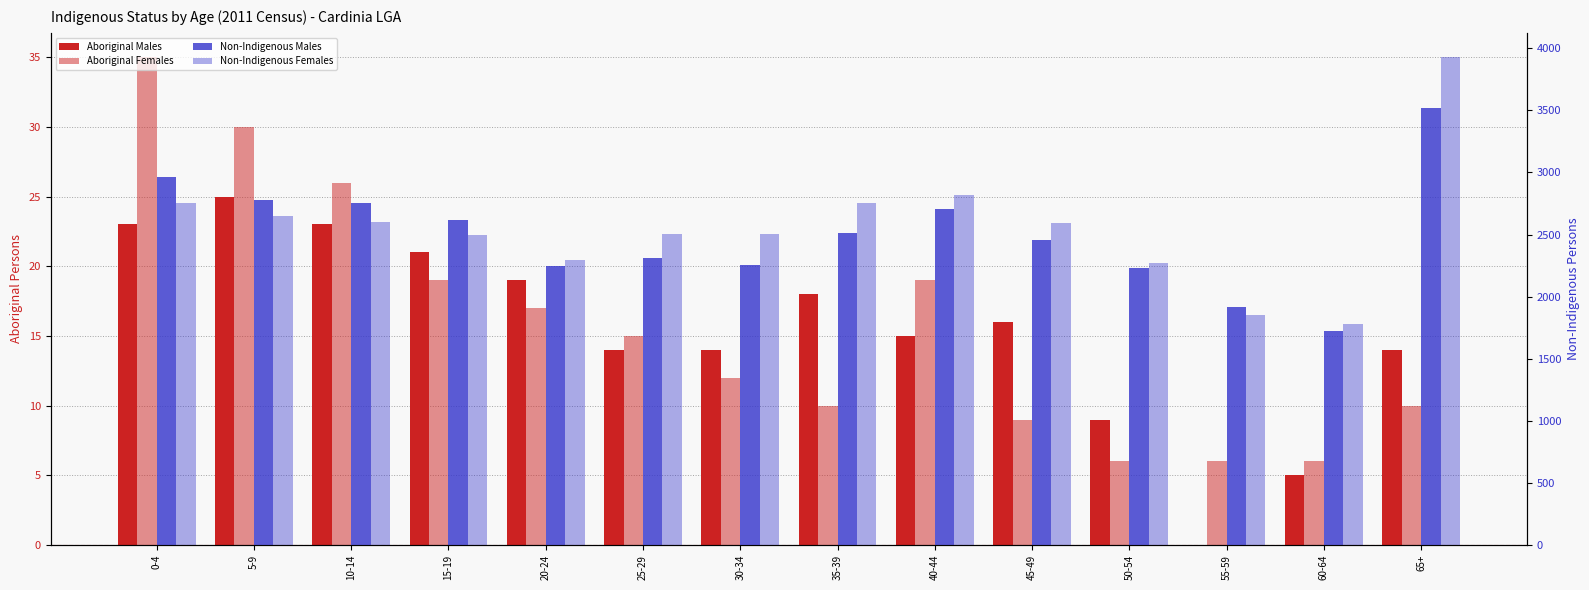

At which category is the sum across all series the highest?

65+